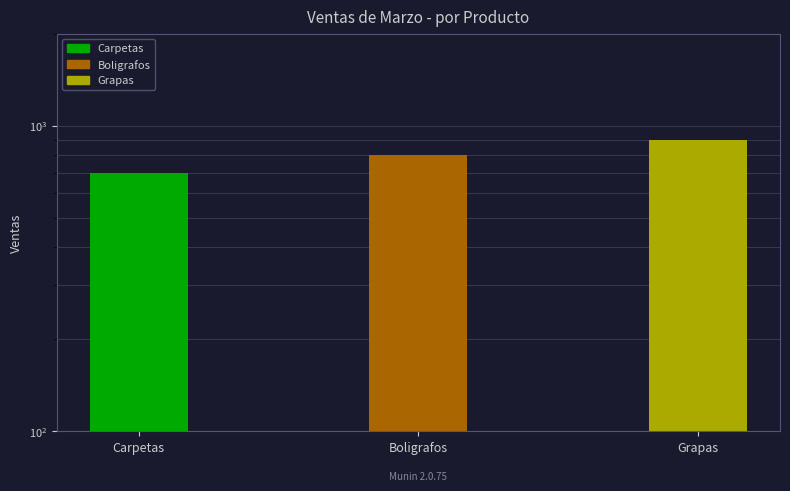

Count the values in the range 700 to 900.

3